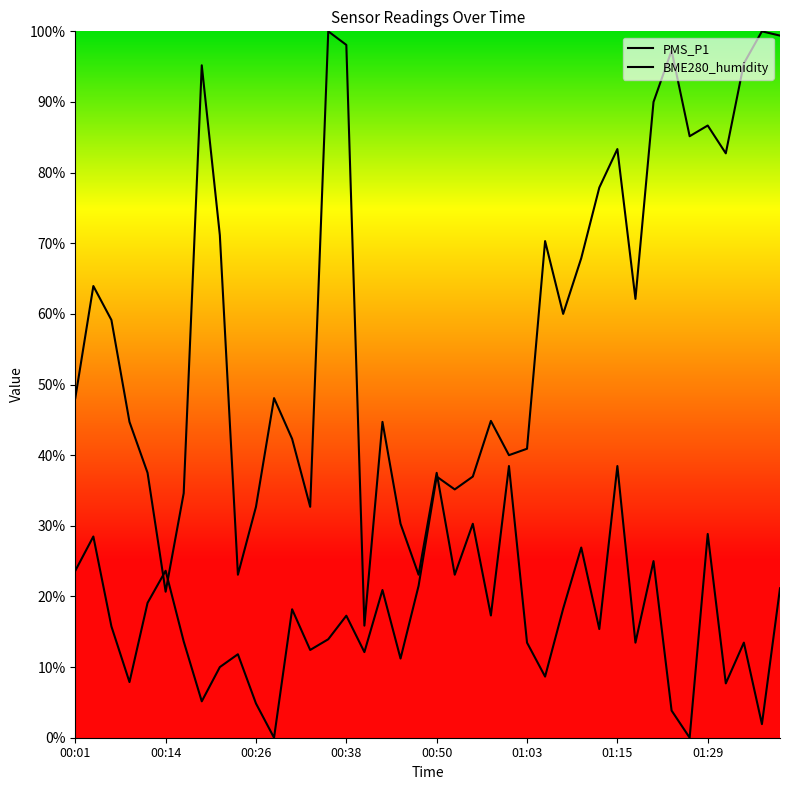

What is the value of the PMS_P1 point at the 4th from the left?

44.7